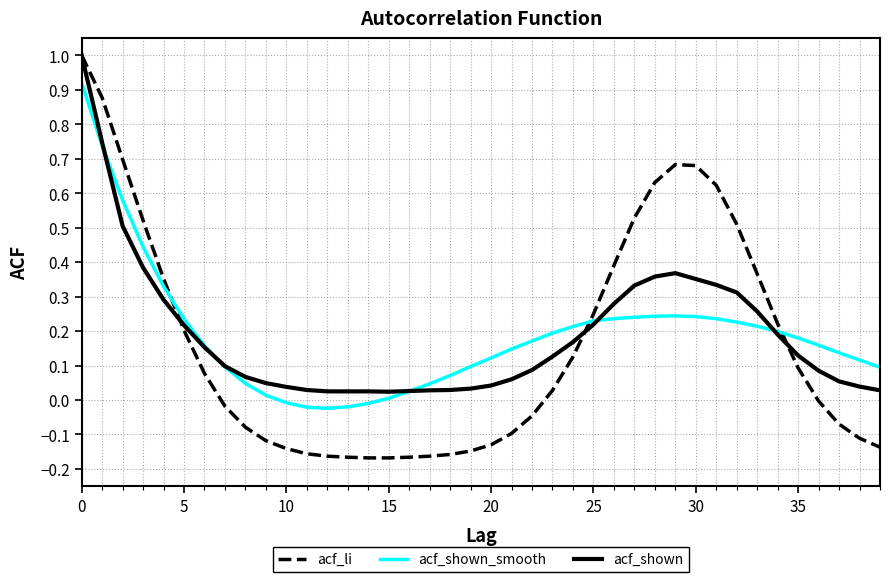

Which series has the widest spread of values?

acf_li